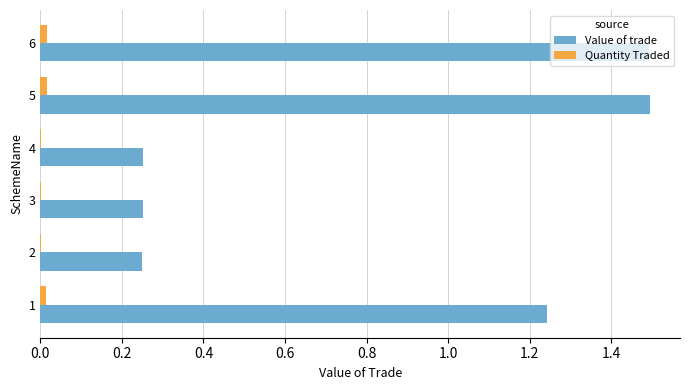

True or false: Value of trade has a value of 0.4 at 4.

False